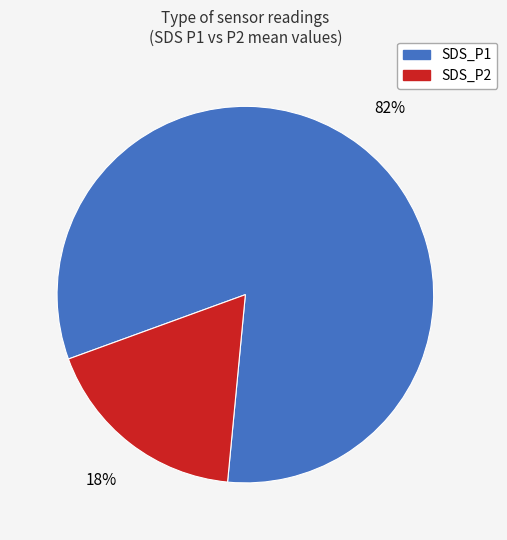

Does SDS_P2 represent more than half of the total?

No